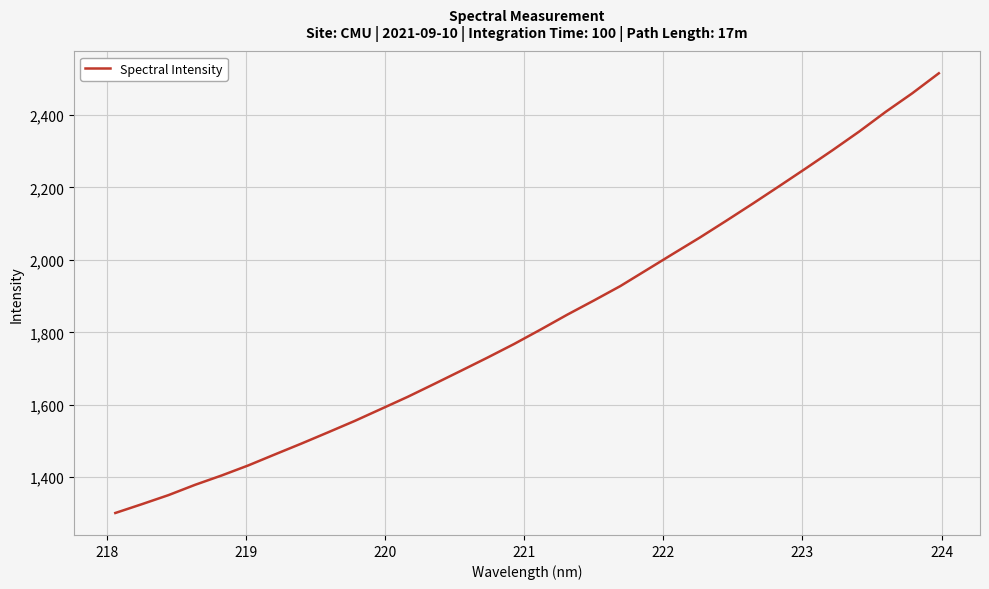

How many lines are shown in the chart?

1